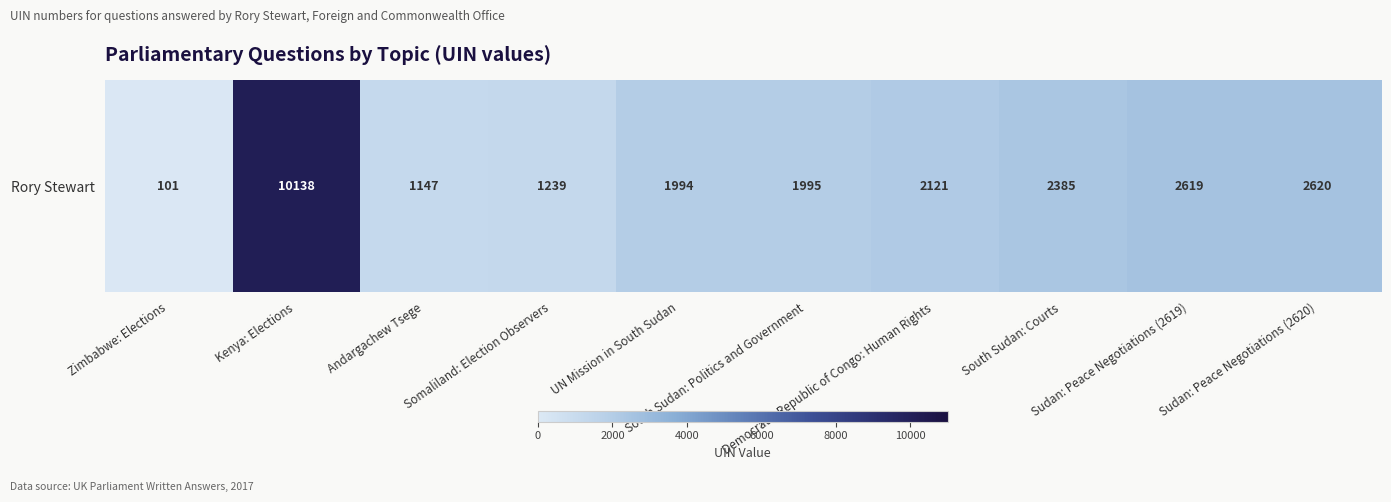

List the labels in order of value, smallest first.

Zimbabwe: Elections, Andargachew Tsege, Somaliland: Election Observers, UN Mission in South Sudan, South Sudan: Politics and Government, Democratic Republic of Congo: Human Rights, South Sudan: Courts, Sudan: Peace Negotiations (2619), Sudan: Peace Negotiations (2620), Kenya: Elections